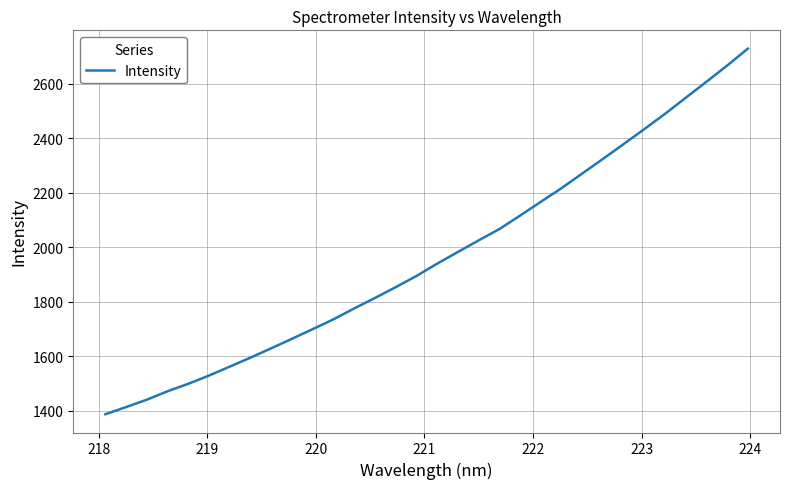

What is the greatest value displayed?

2728.0